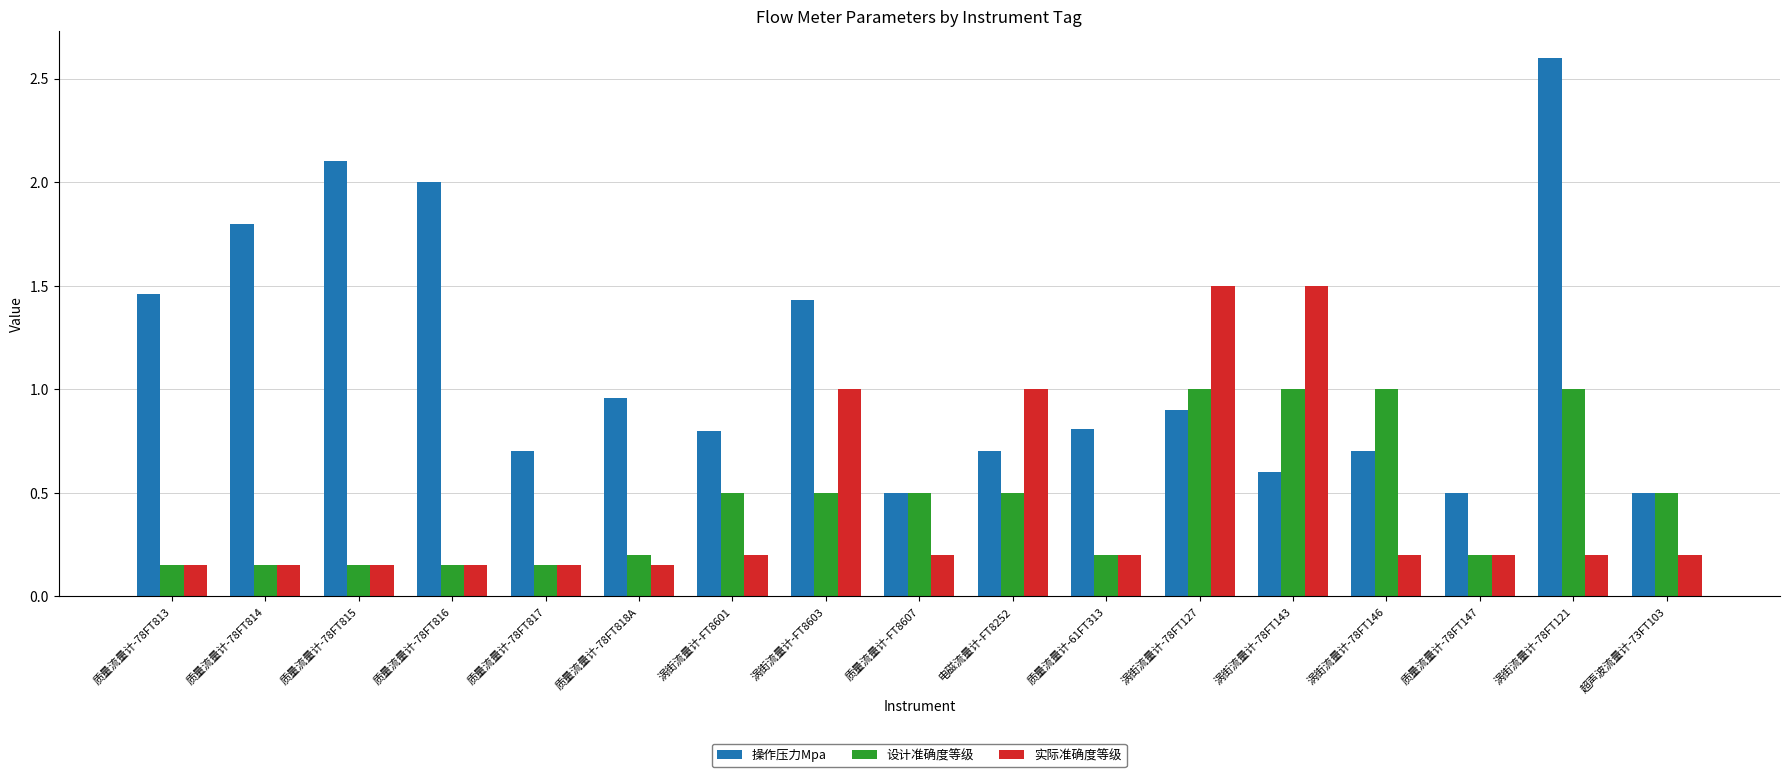

The 设计准确度等级 series shows 1.0 at 涡街流量计-78FT121. True or false?

True